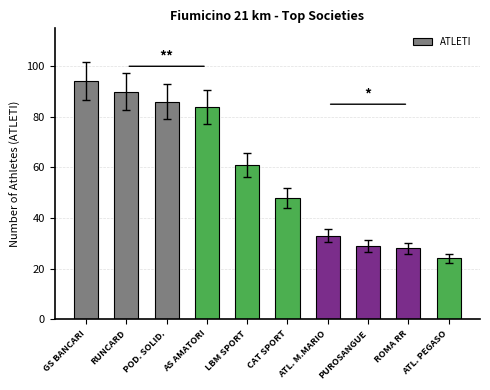

What is the change in value from LBM SPORT to ATL. PEGASO?

-37